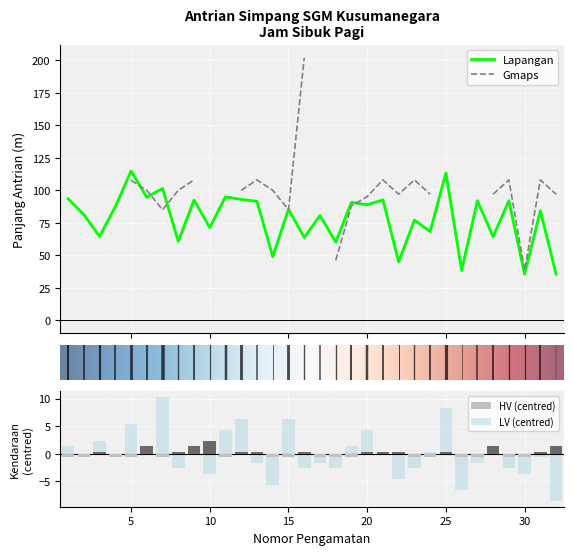

Is it true that LV equals -6.6 at 26?

True